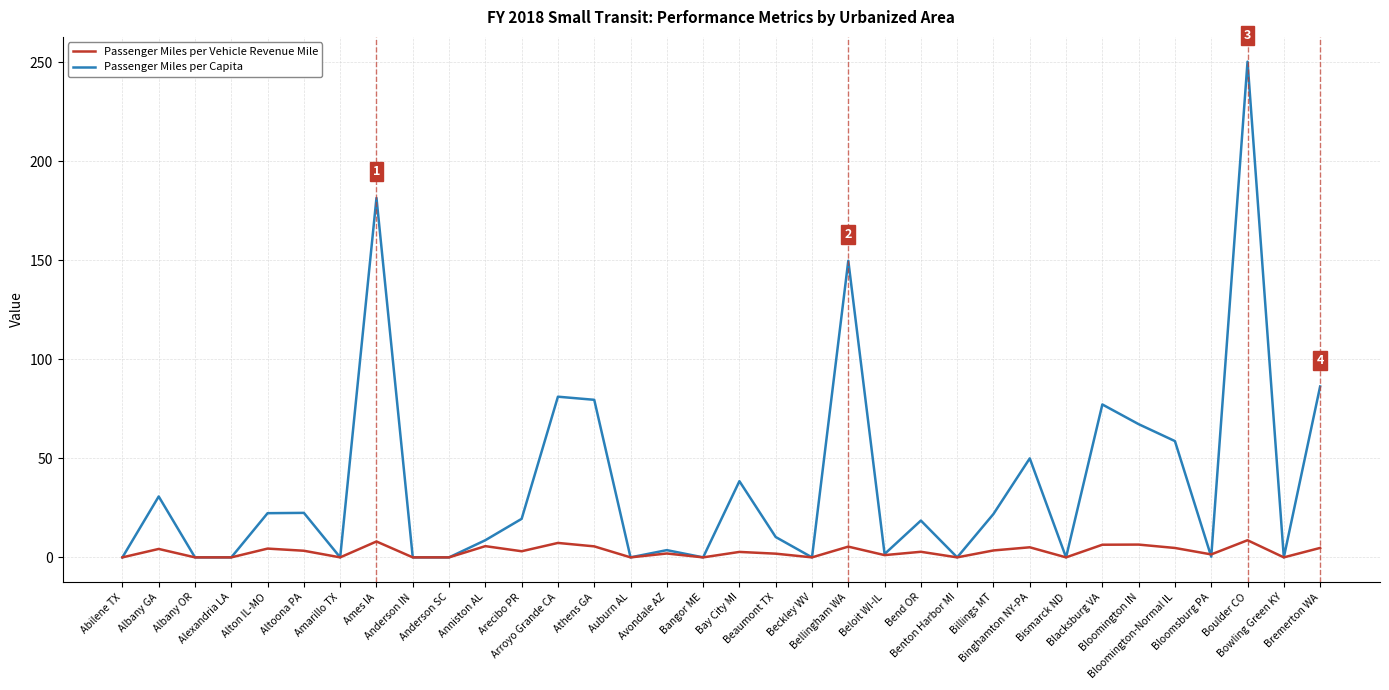

Which series has the largest total across all categories?

Passenger Miles per Capita